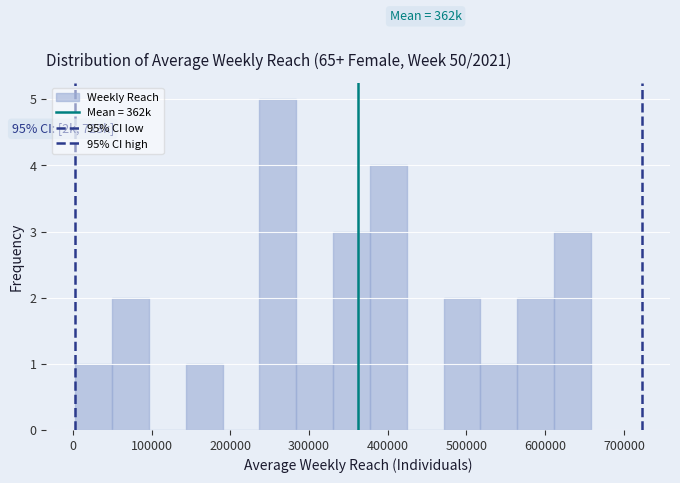

Over which range of the x-axis is the bar tallest?

240000 to 280000